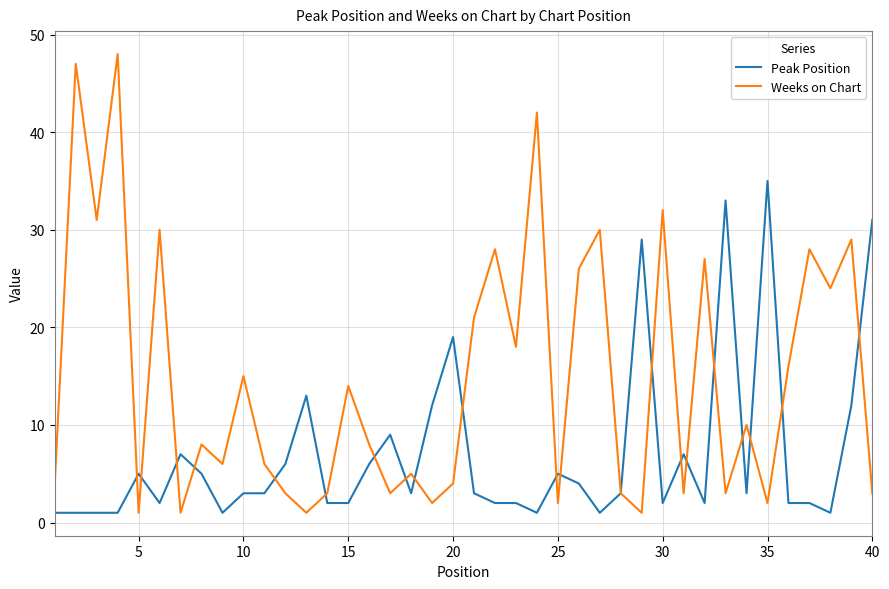

Which series has the largest total across all categories?

Weeks on Chart